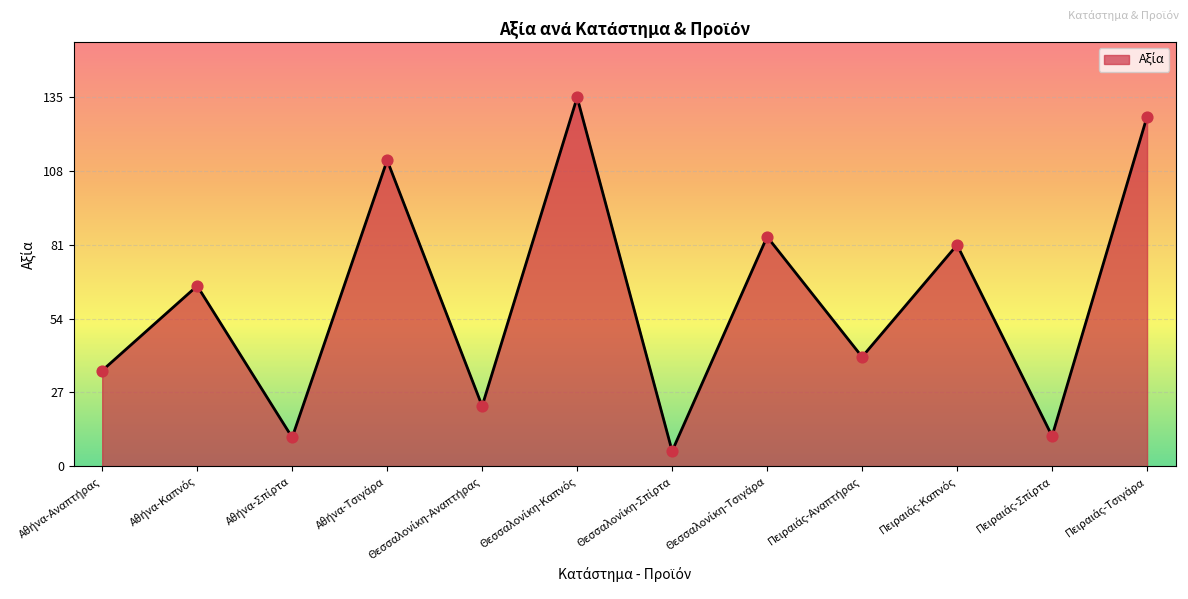

What is the minimum value shown in the chart?

5.5